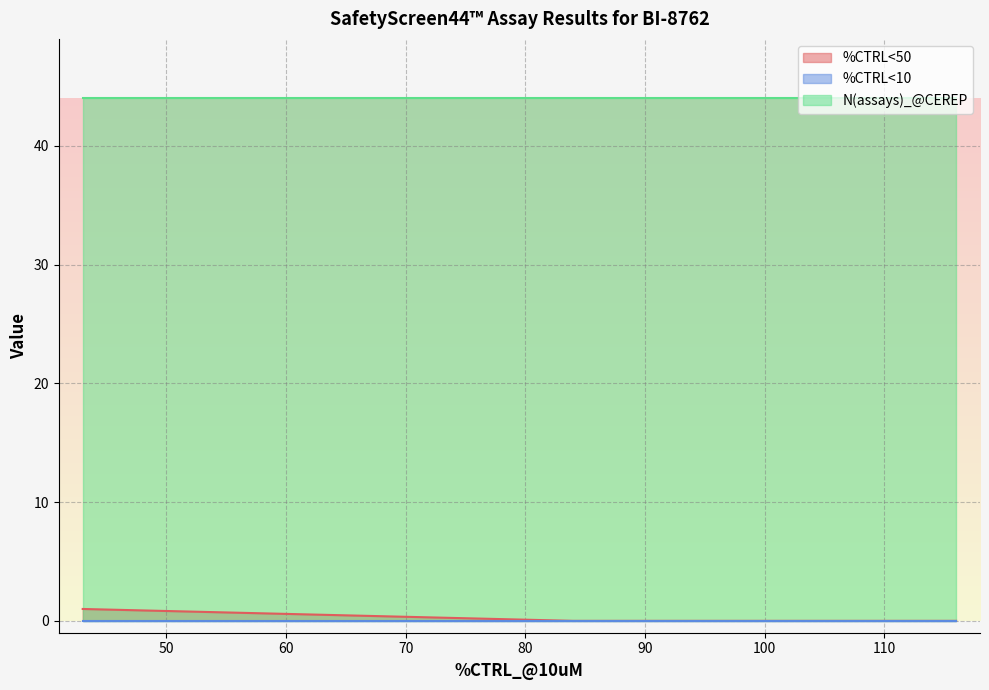

Which has a higher value, 88 or 102?

88